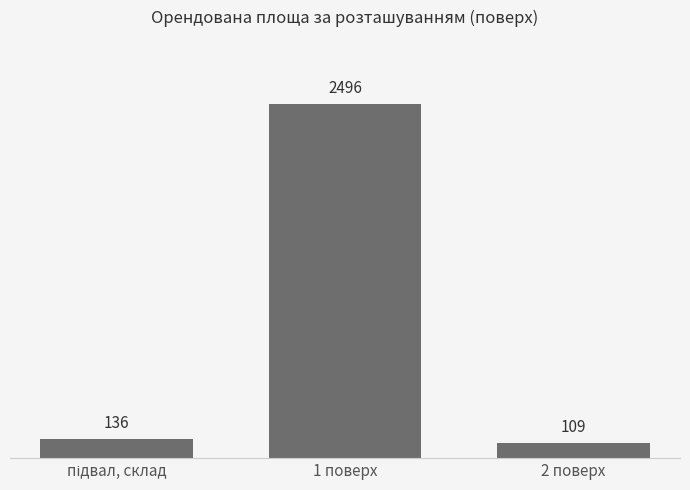

Count the number of categories in the chart.

3